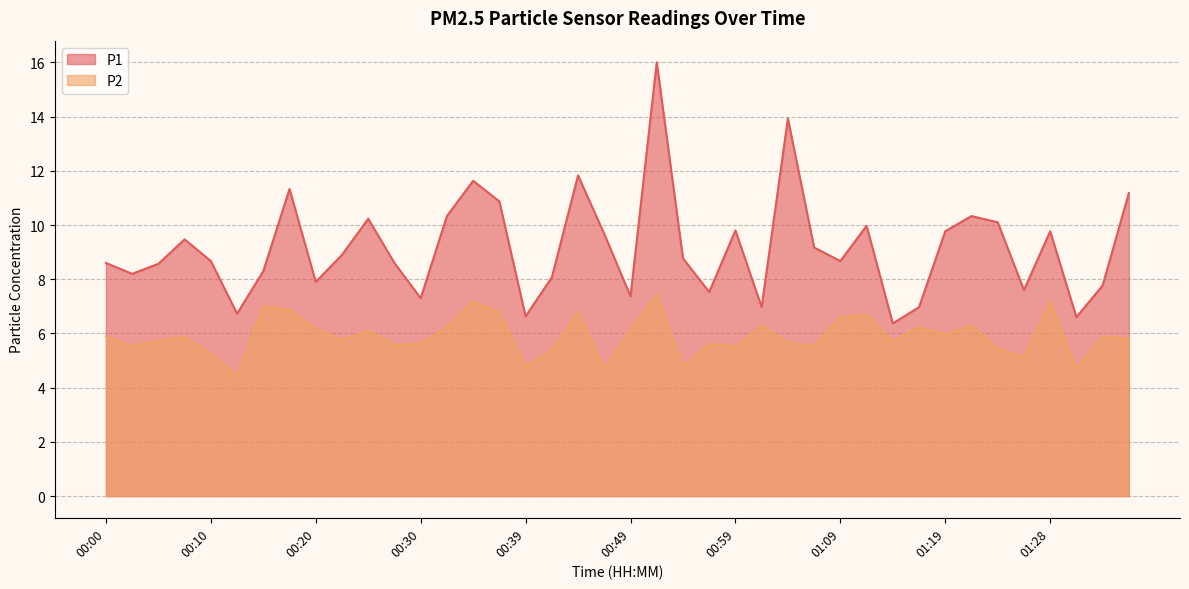

What is the difference between the maximum and minimum values in the P1 series?

9.6